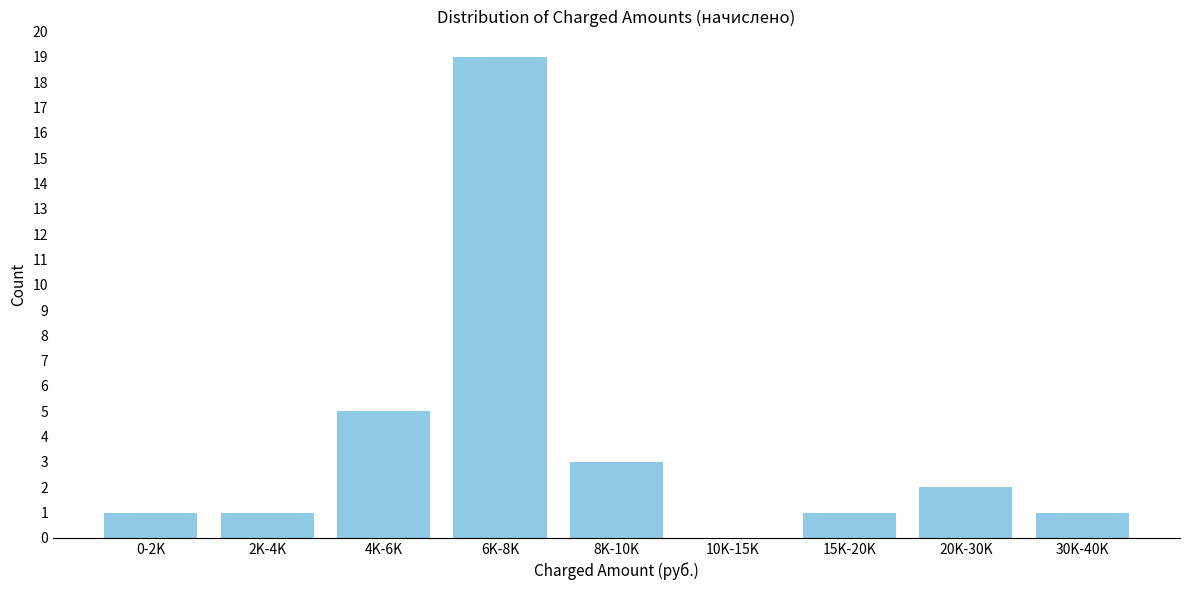

Reading left to right, list all the values displayed in this chart.

0-2K=1	2K-4K=1	4K-6K=5	6K-8K=19	8K-10K=3	10K-15K=0	15K-20K=1	20K-30K=2	30K-40K=1